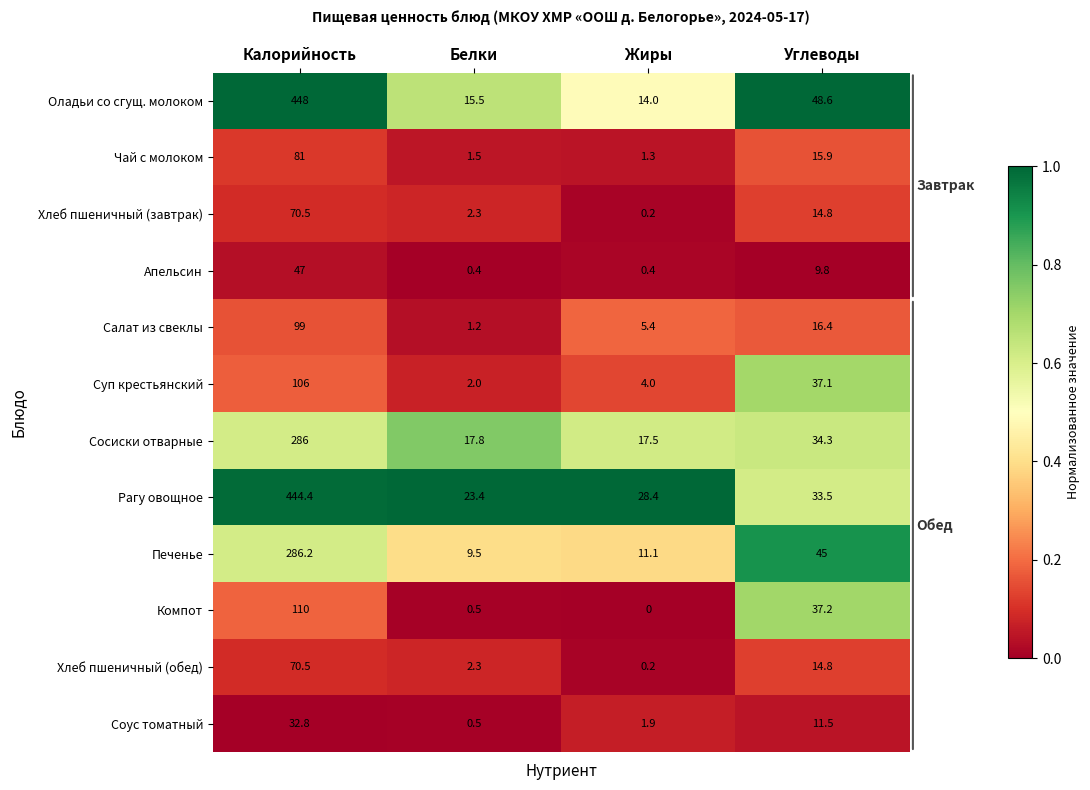

At how many categories does at least one series exceed 0?

4